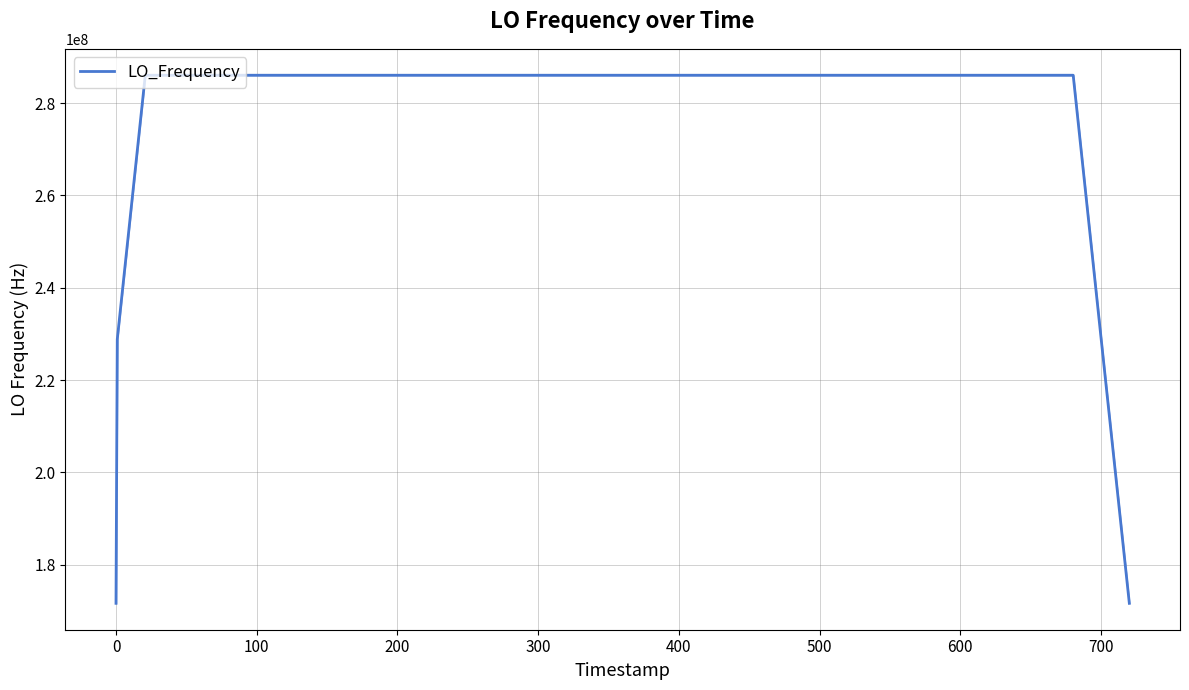

What is the smallest value displayed?

171628199.6